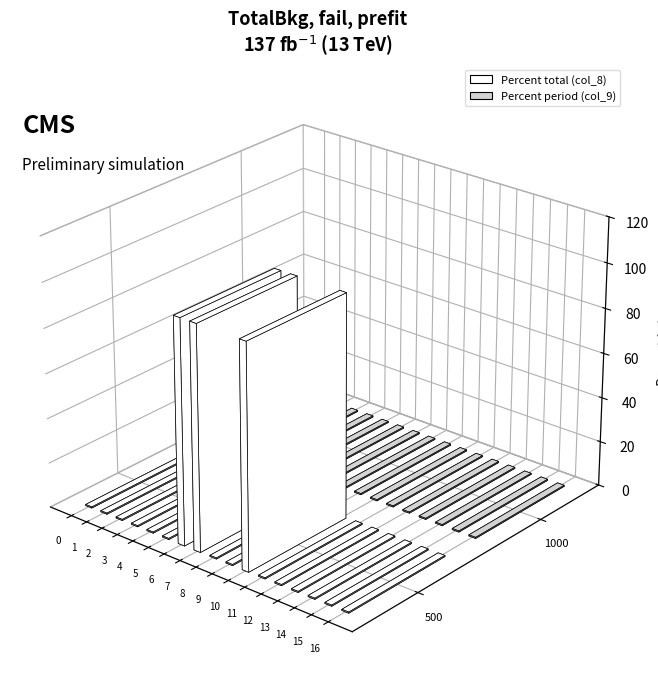

Reading left to right, list all the values displayed in this chart.

Percent total (col_8): 0	0	0	0	0	0	100	100	0	0	100	0	0	0	0	0	0
Percent period (col_9): 0	0	0	0	0	0	0	0	0	0	0	0	0	0	0	0	0